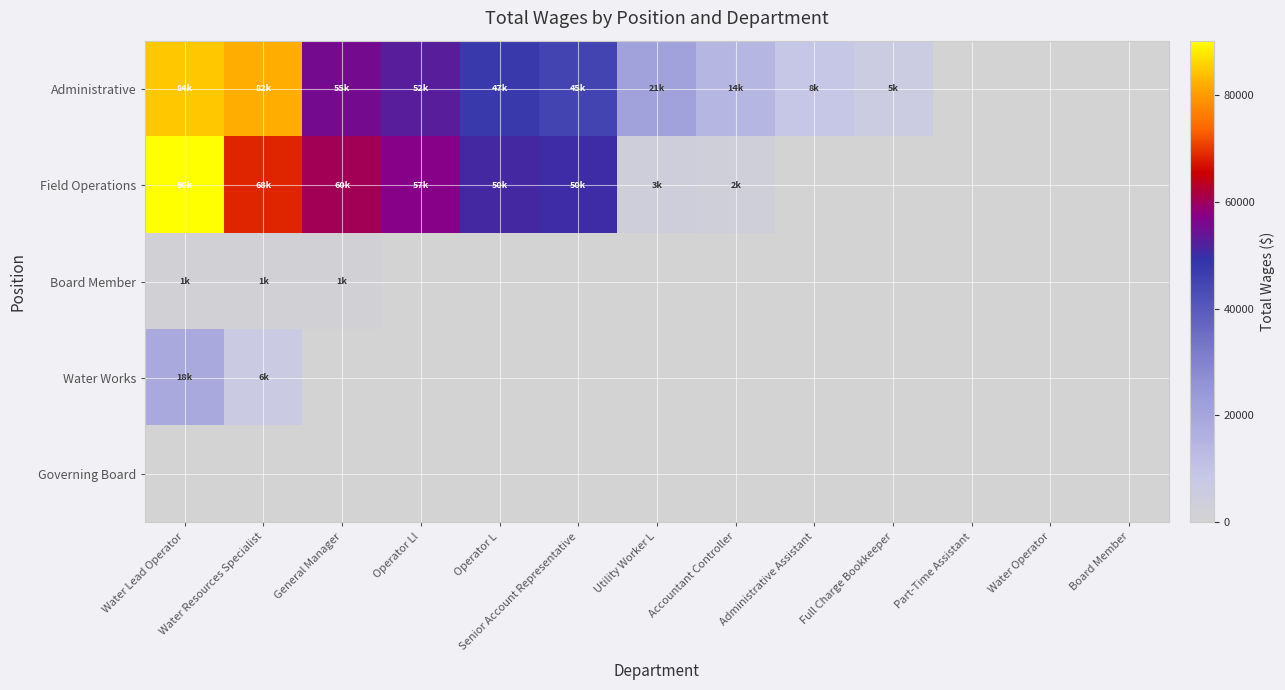

What is the total value across all series at Water Resources Specialist?

158073